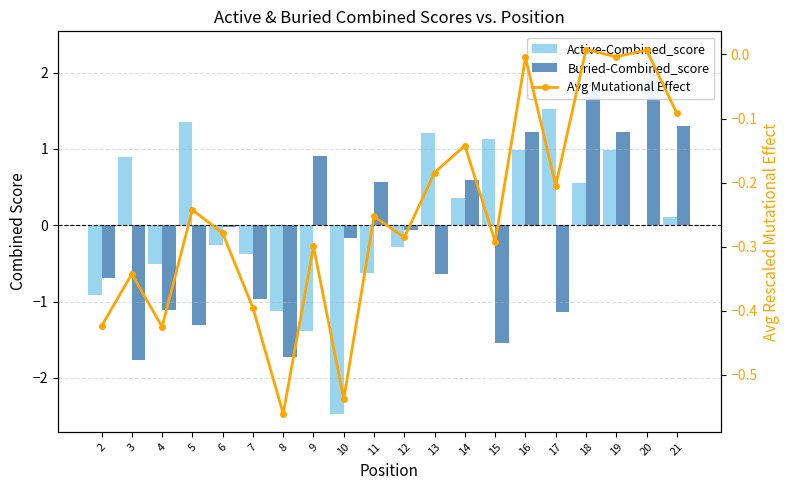

True or false: Avg Mutational Effect has a value of -0.3 at 12.

True